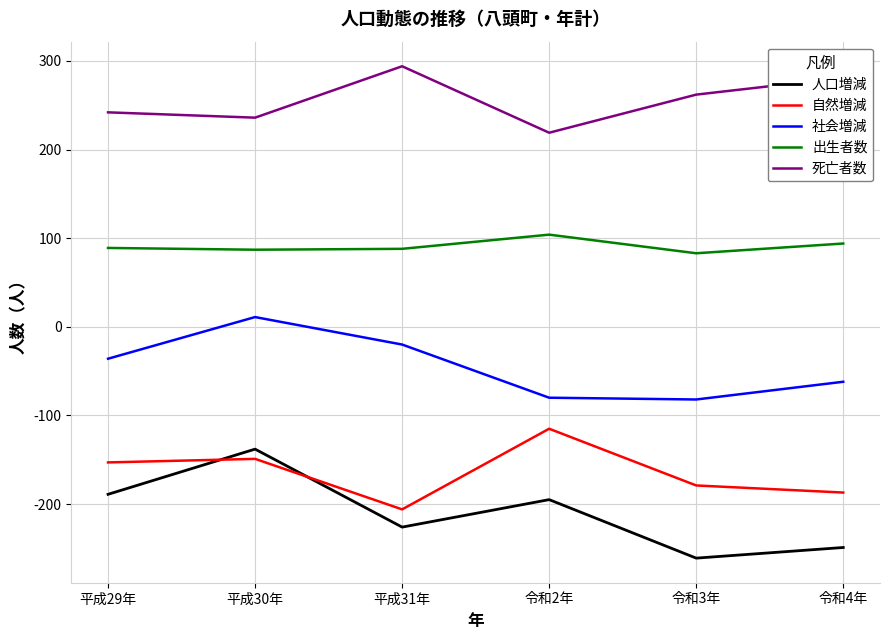

At which category does 人口増減 reach its first local valley?

平成31年